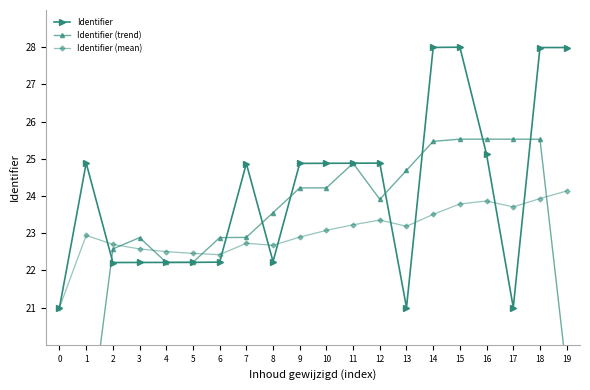

What is the difference between the highest and lowest values at 14?

4.5